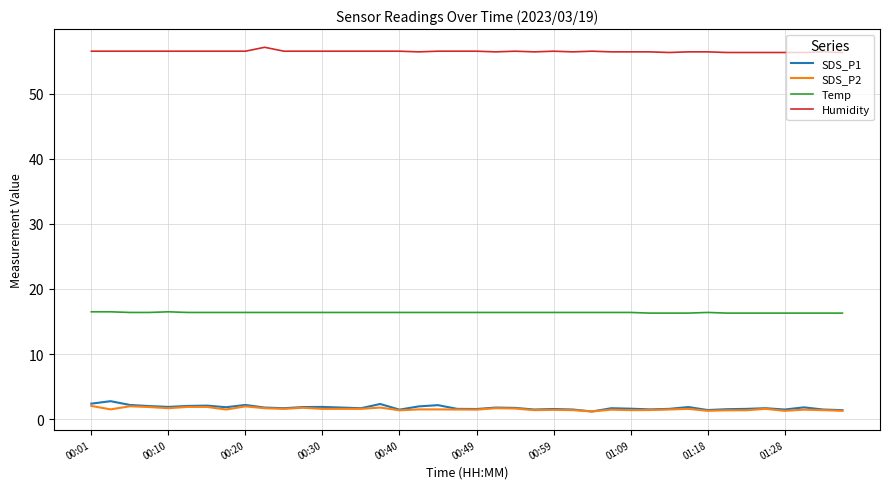

True or false: SDS_P2 and Humidity cross at least once.

False